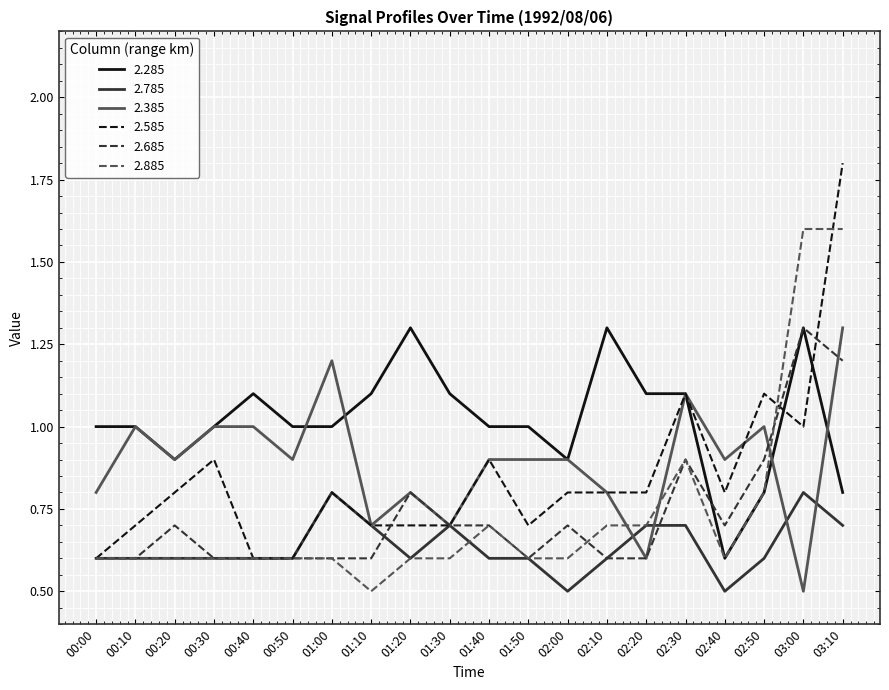

Is this an area chart (filled region under the line)?

No